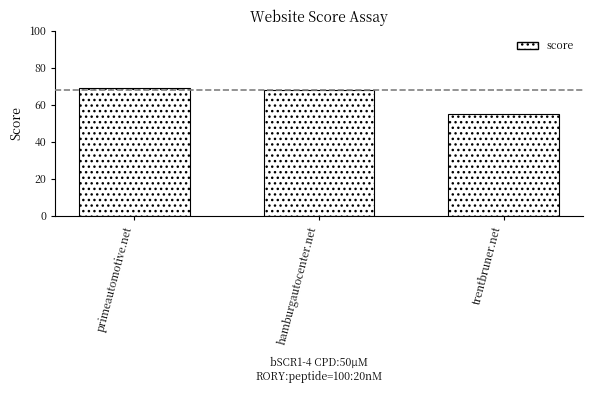

Does the chart contain any negative values?

No